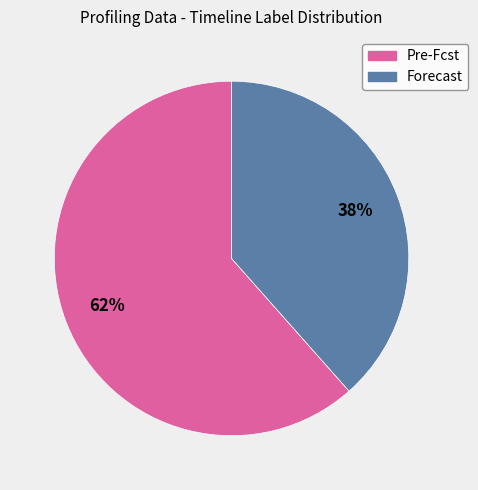

To the nearest percent, what is the combined percentage of Forecast and Pre-Fcst?

100%